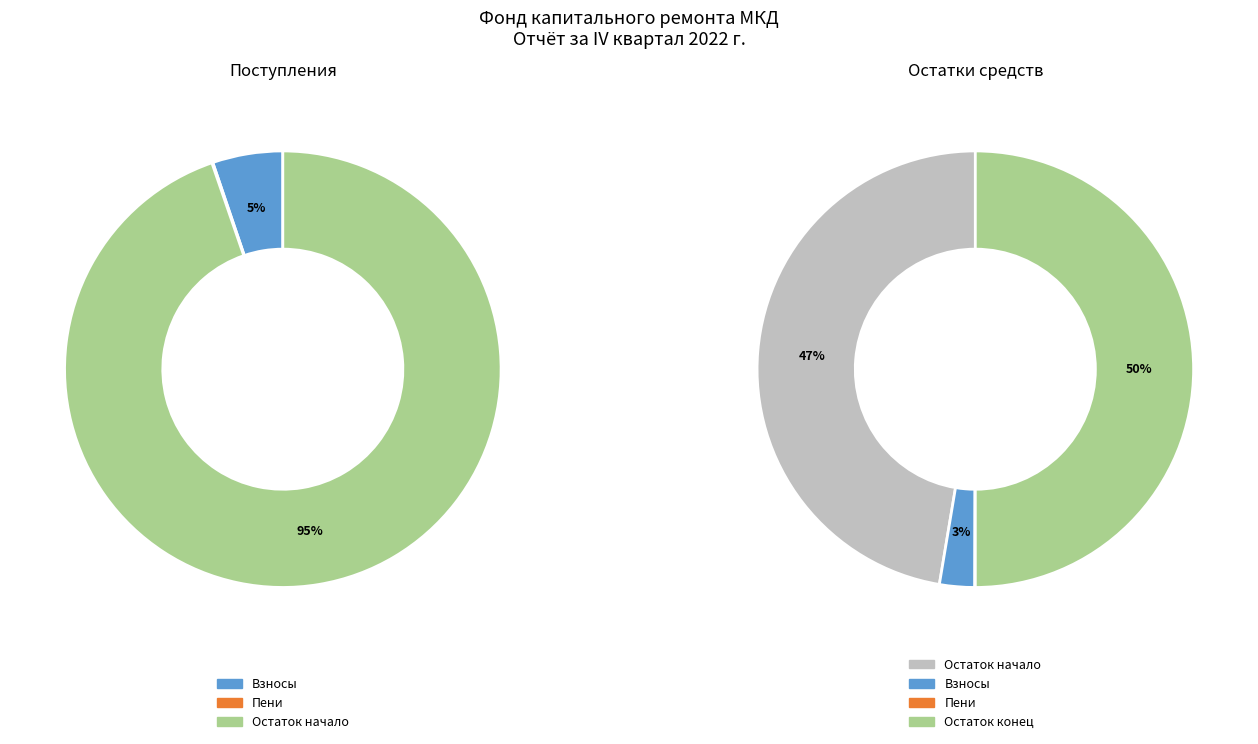

Count the number of slices in the pie.

5